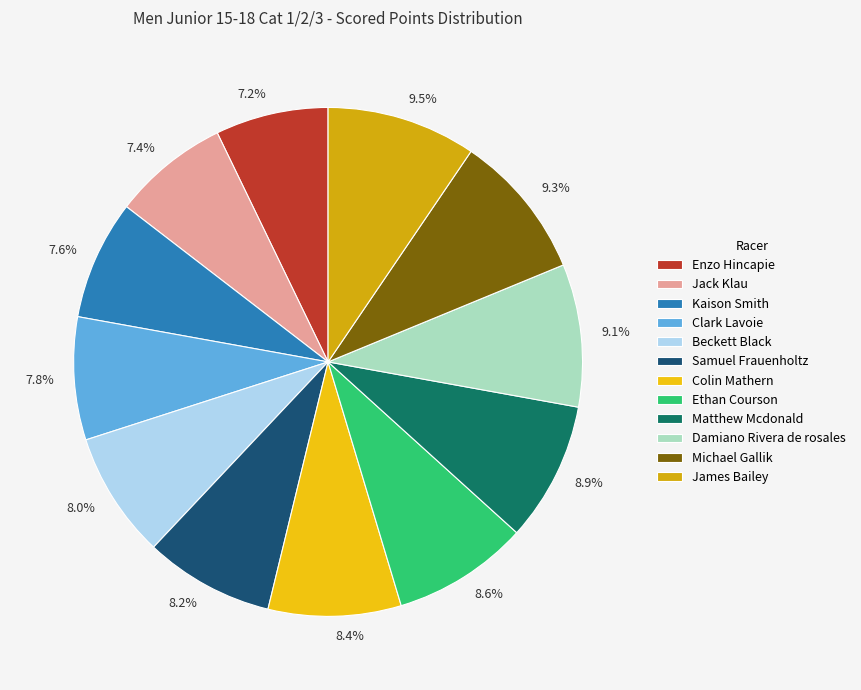

Does any single category account for the majority?

No